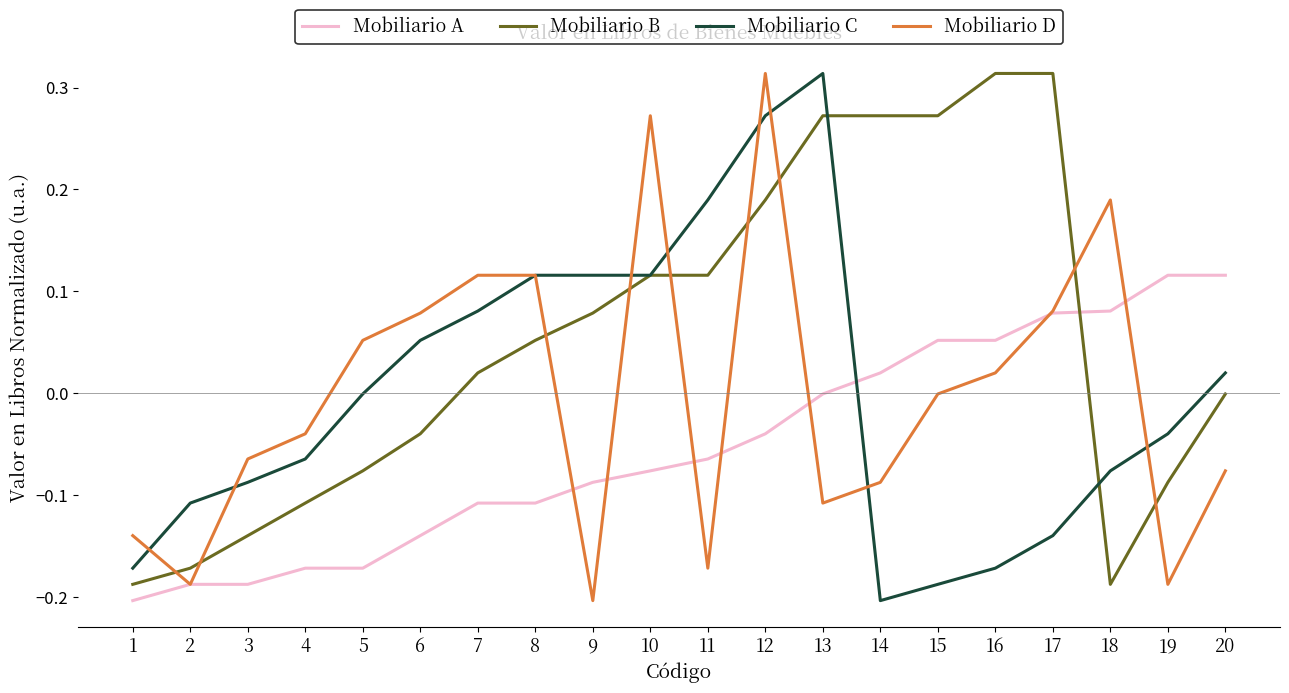

What is the sum of all Mobiliario B values?

1.0